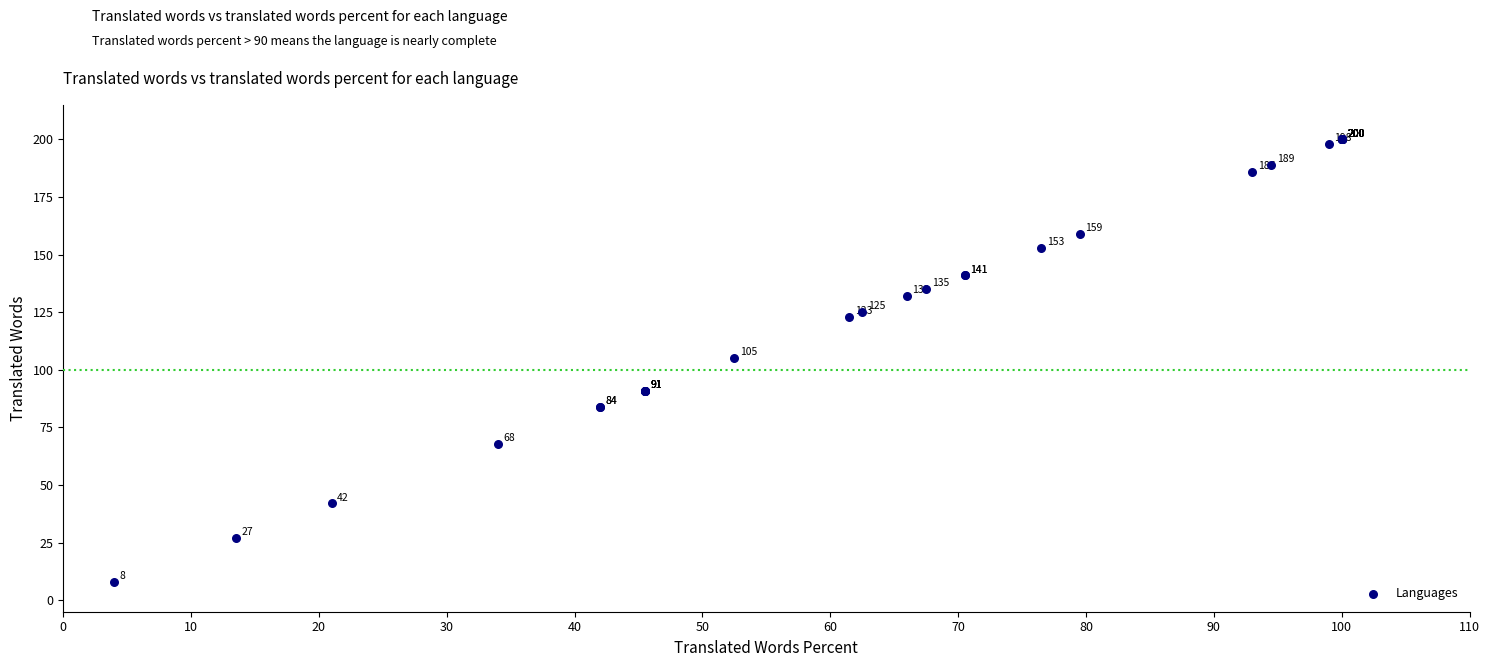

What Y value in the scatter plot is closest to 104?

105